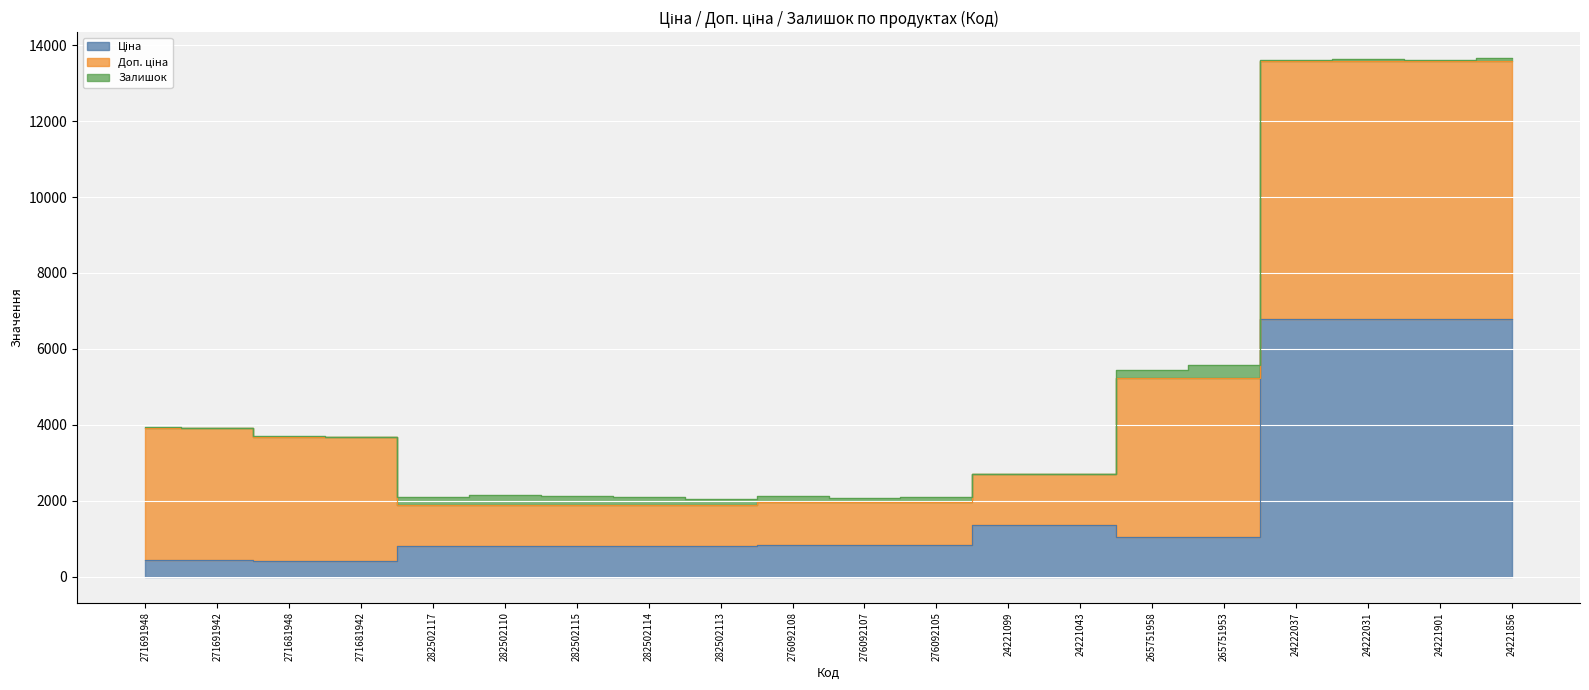

Is the value of Залишок at 271681942 greater than the value of Доп. ціна at 24221043?

No